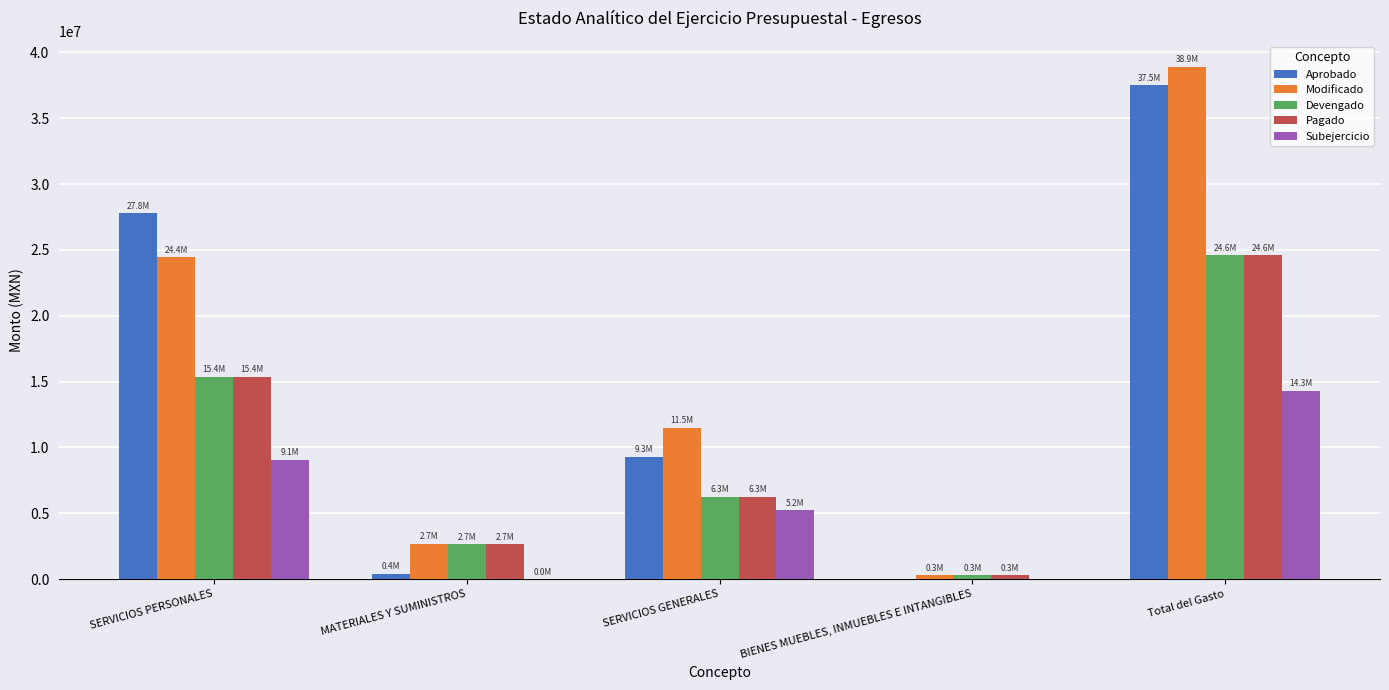

What is the sum of all Modificado values?

77830097.7